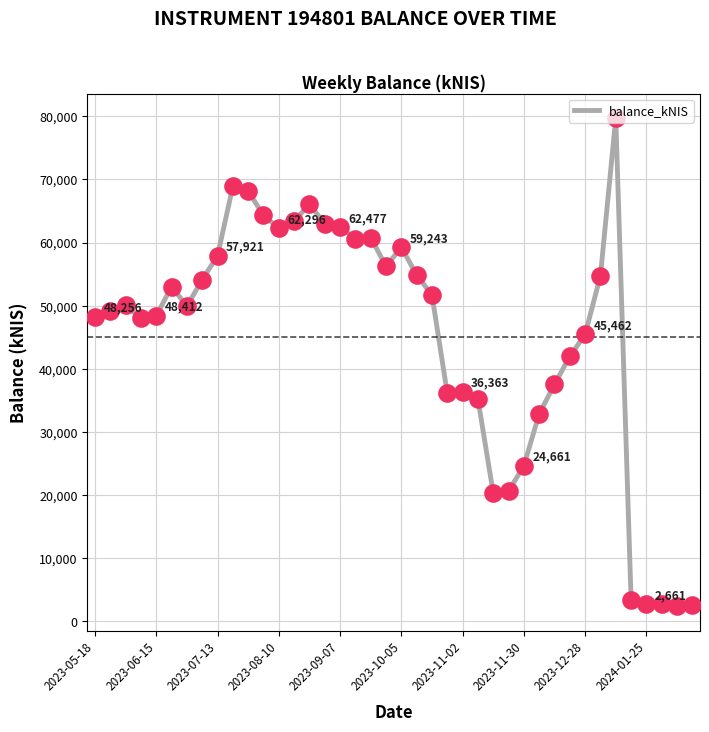

What is the minimum value shown in the chart?

2363.0